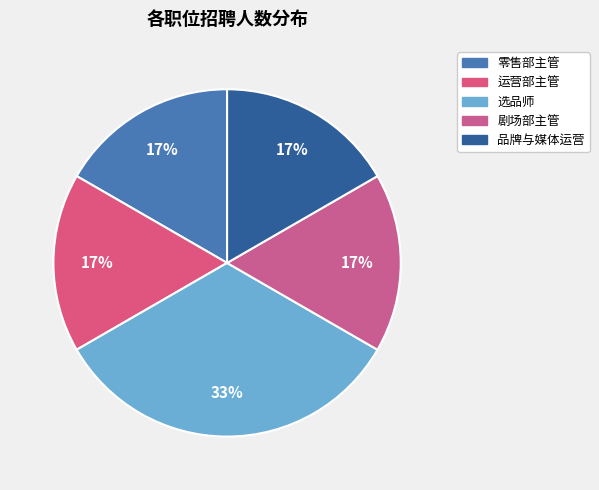

True or false: 运营部主管 accounts for 4% of the total.

False